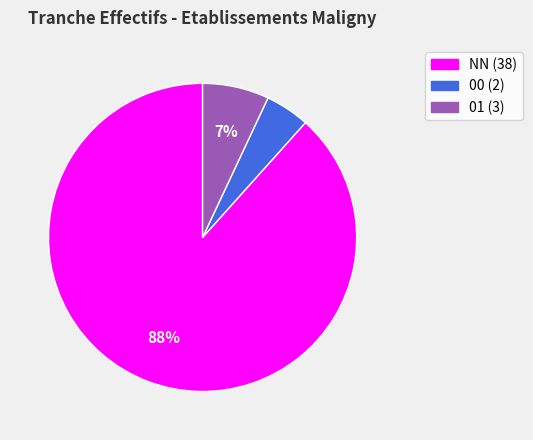

Is there any slice that represents more than half of the pie?

Yes